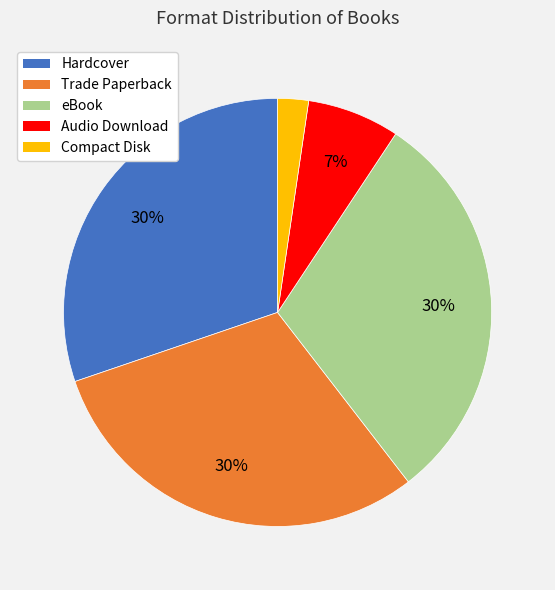

To the nearest percent, what is the difference between the Audio Download and Compact Disk slice percentages?

5%